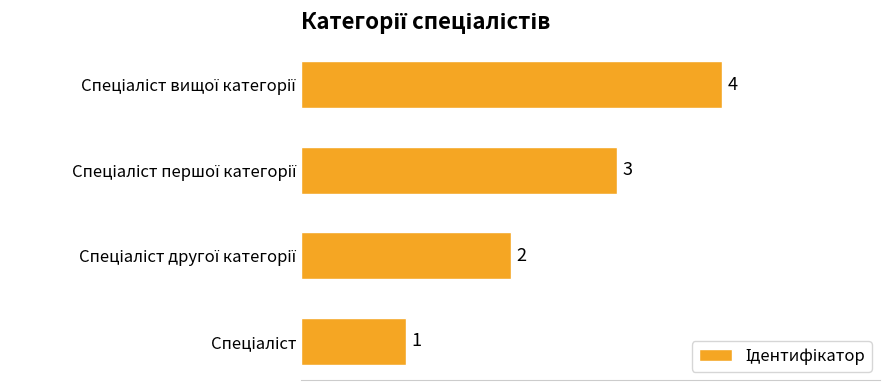

How many values are between 2 and 4?

3